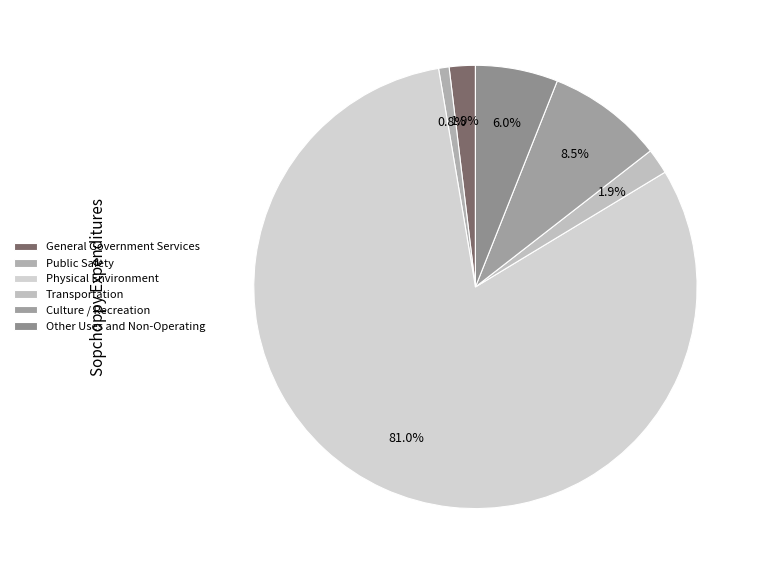

To the nearest percent, what is the difference between the General Government Services and Other Uses and Non-Operating slice percentages?

4%